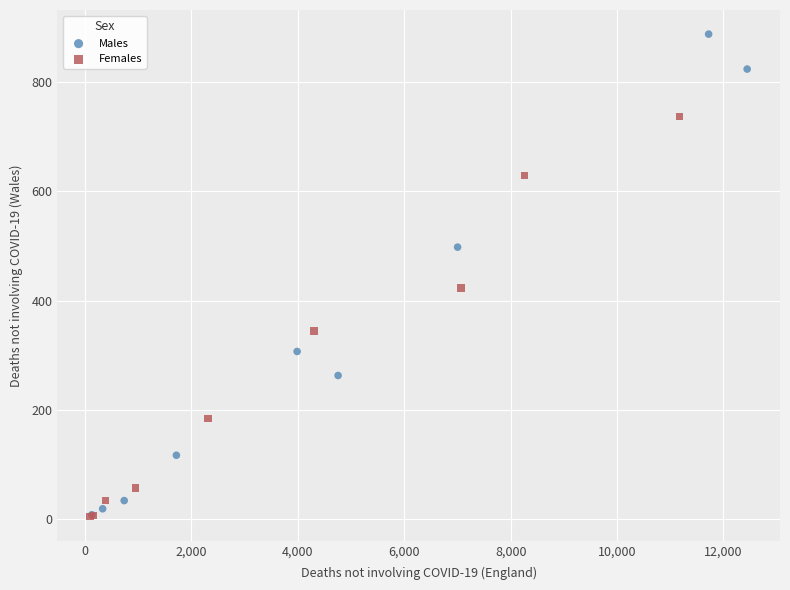

Which series has the largest Y range (max minus min)?

Males